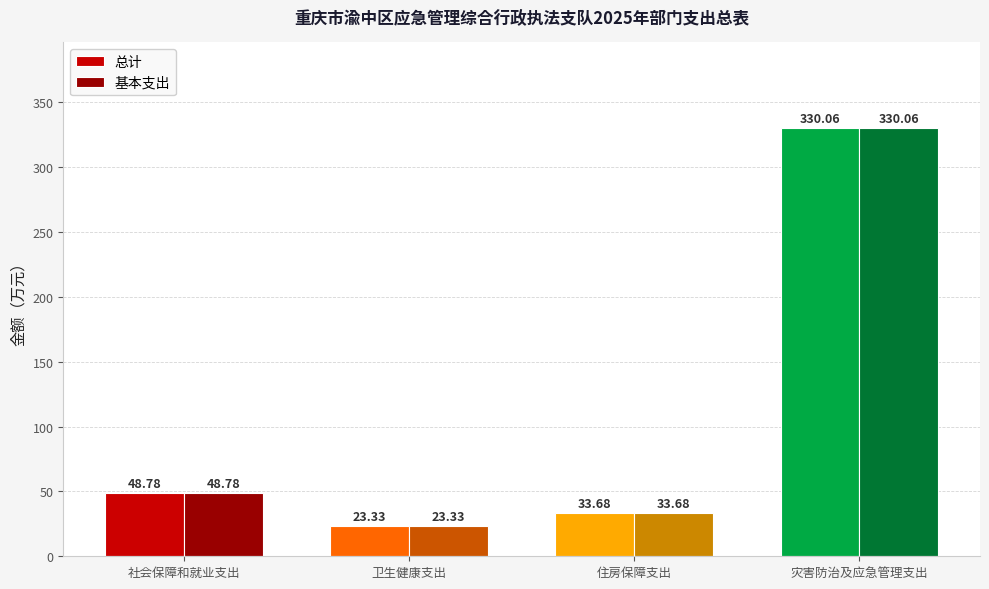

What is the difference between the maximum and second lowest values in the 基本支出 series?

296.4